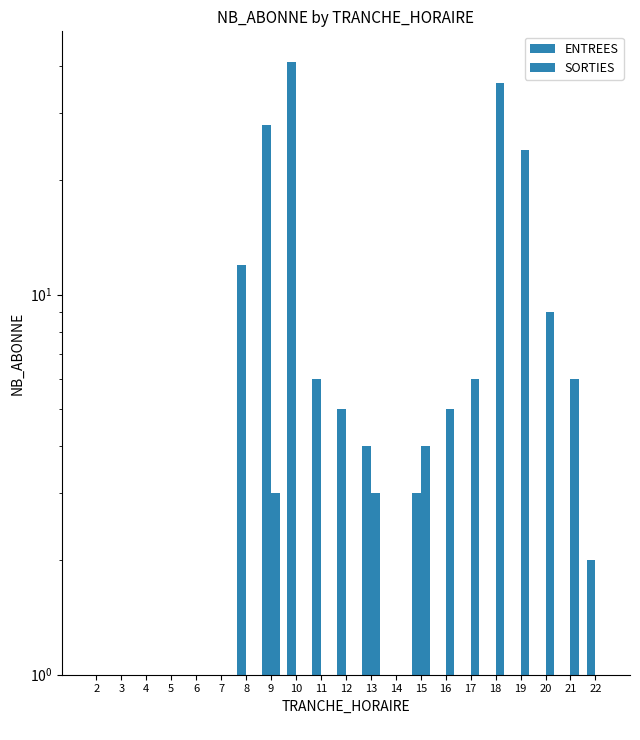

Which category has the highest value in the ENTREES series?

10